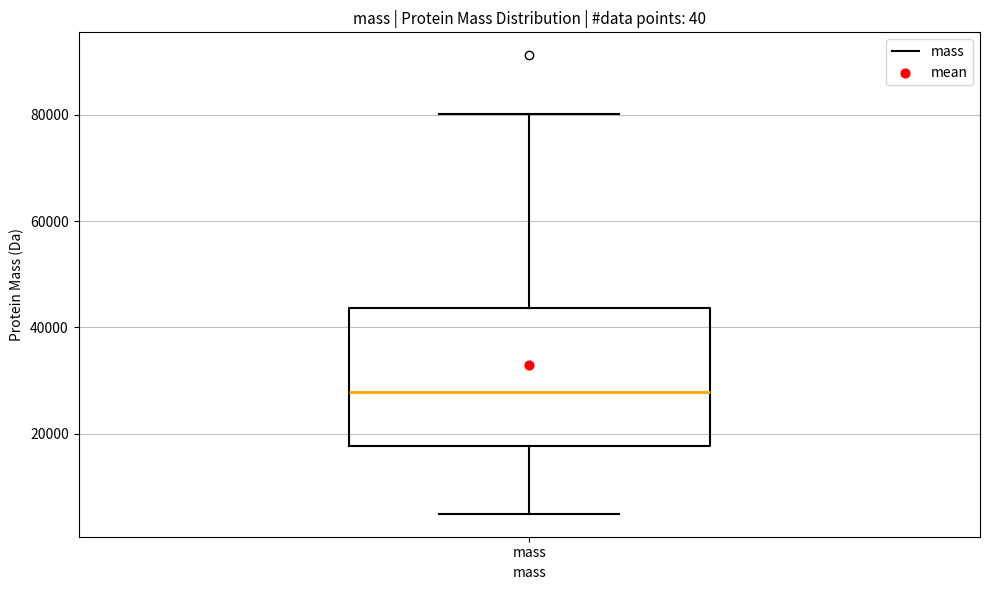

Transcribe this box plot: give where the median line is, the range the box spans, and where the two whiskers end, as read against the y-axis. The values are not printed on the chart, so give them approximately, as read against the axis.

median 28000, box 18000 to 44000, whiskers 4000 to 80000